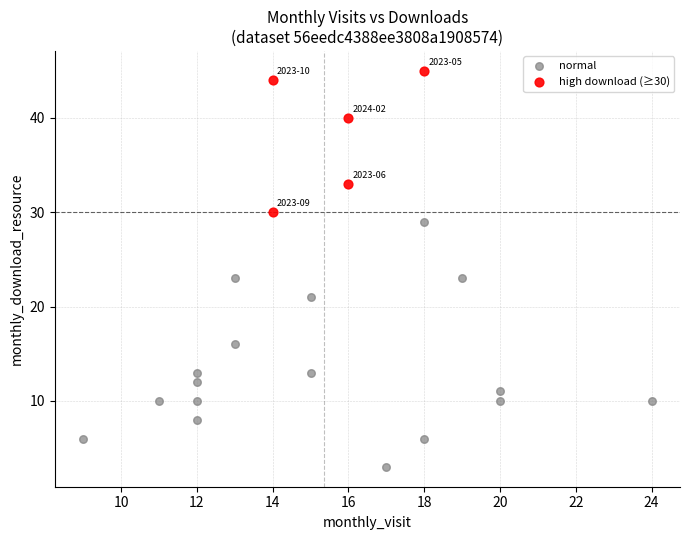

Which series reaches the minimum Y coordinate?

normal